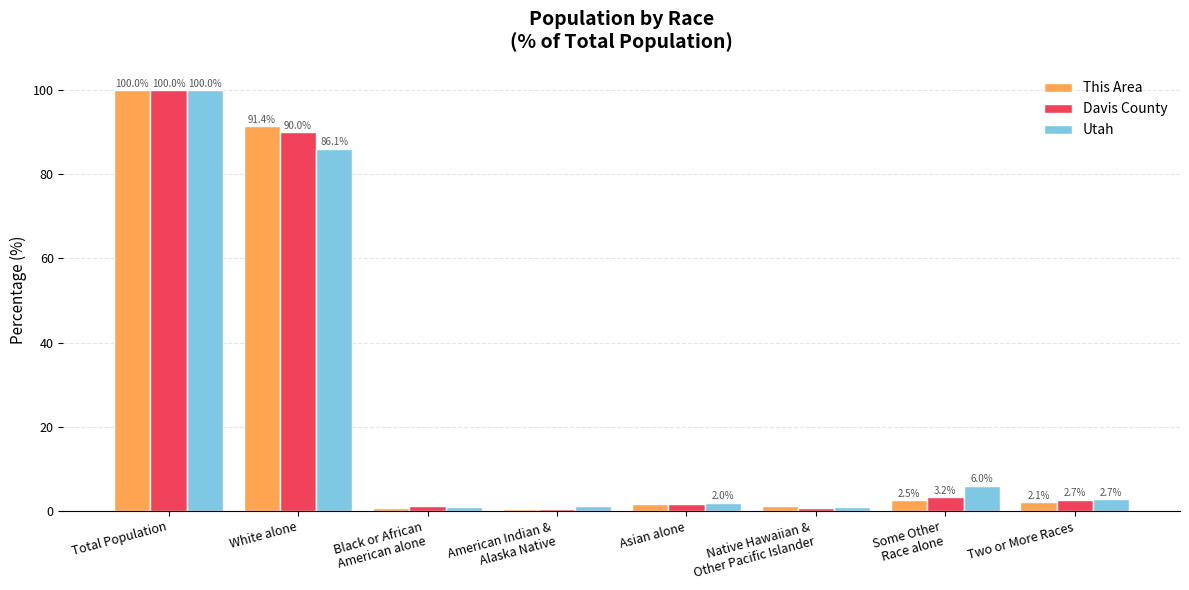

What are all the series names shown in the legend?

This Area, Davis County, Utah